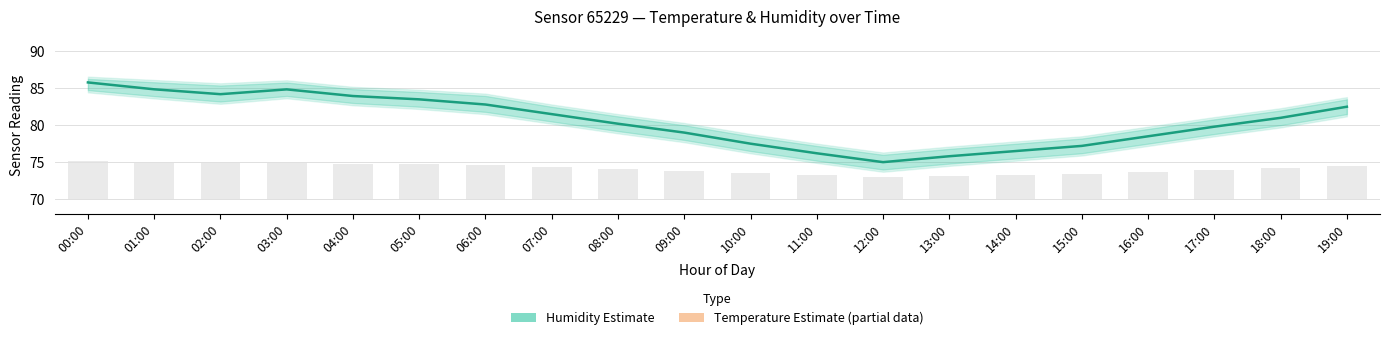

Which category has the lowest value in the Humidity (estimate) series?

12:00